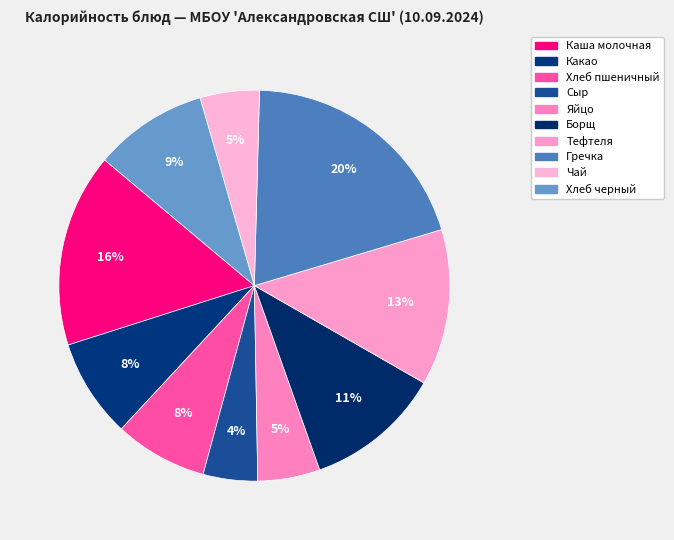

Which slice is the largest?

Гречка отварная с маслом